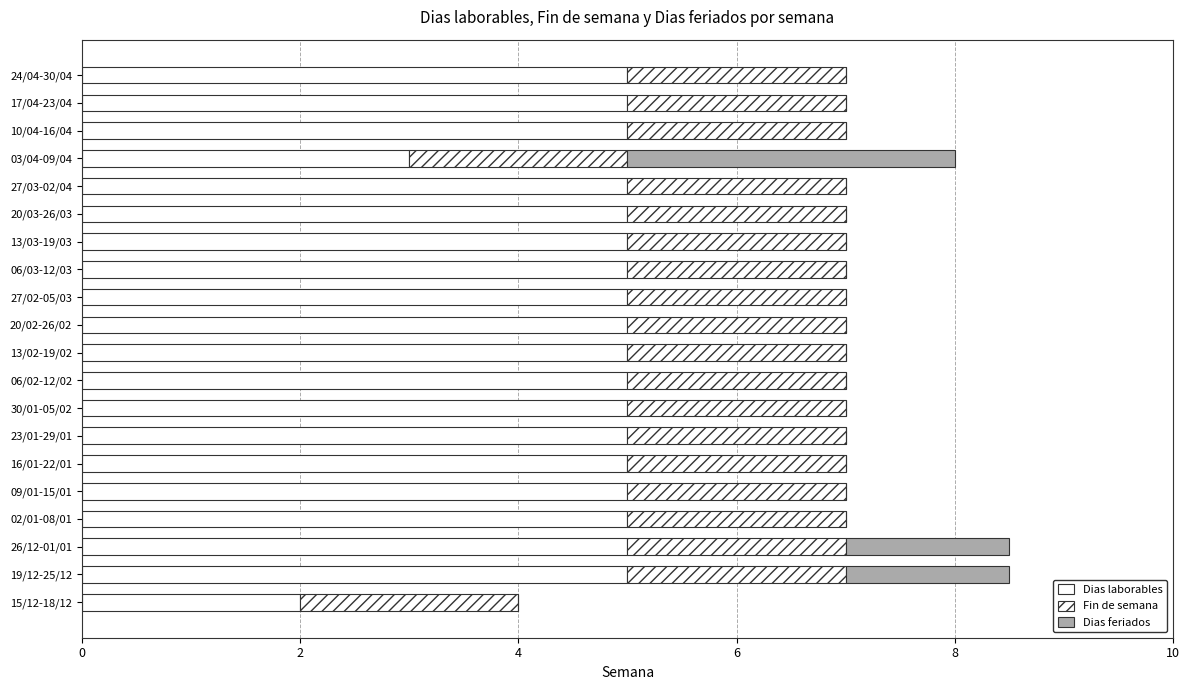

What is the difference between the maximum and minimum values in the Dias feriados series?

3.0